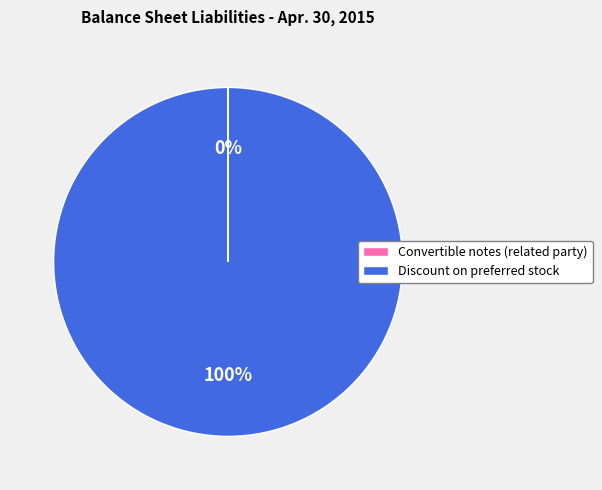

To the nearest percent, what is the average slice percentage?

50%